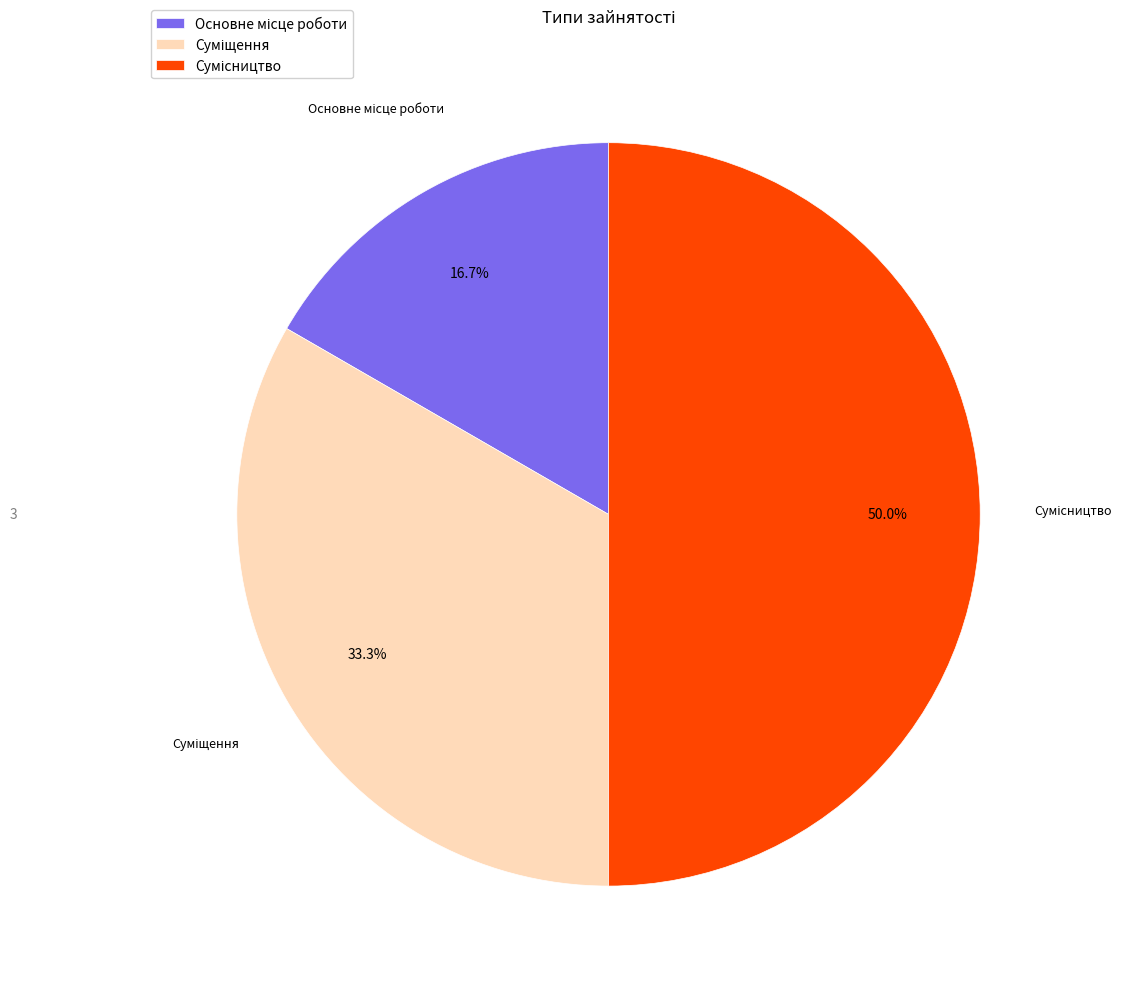

What is the change in value from Основне місце роботи to Сумісництво?

+2